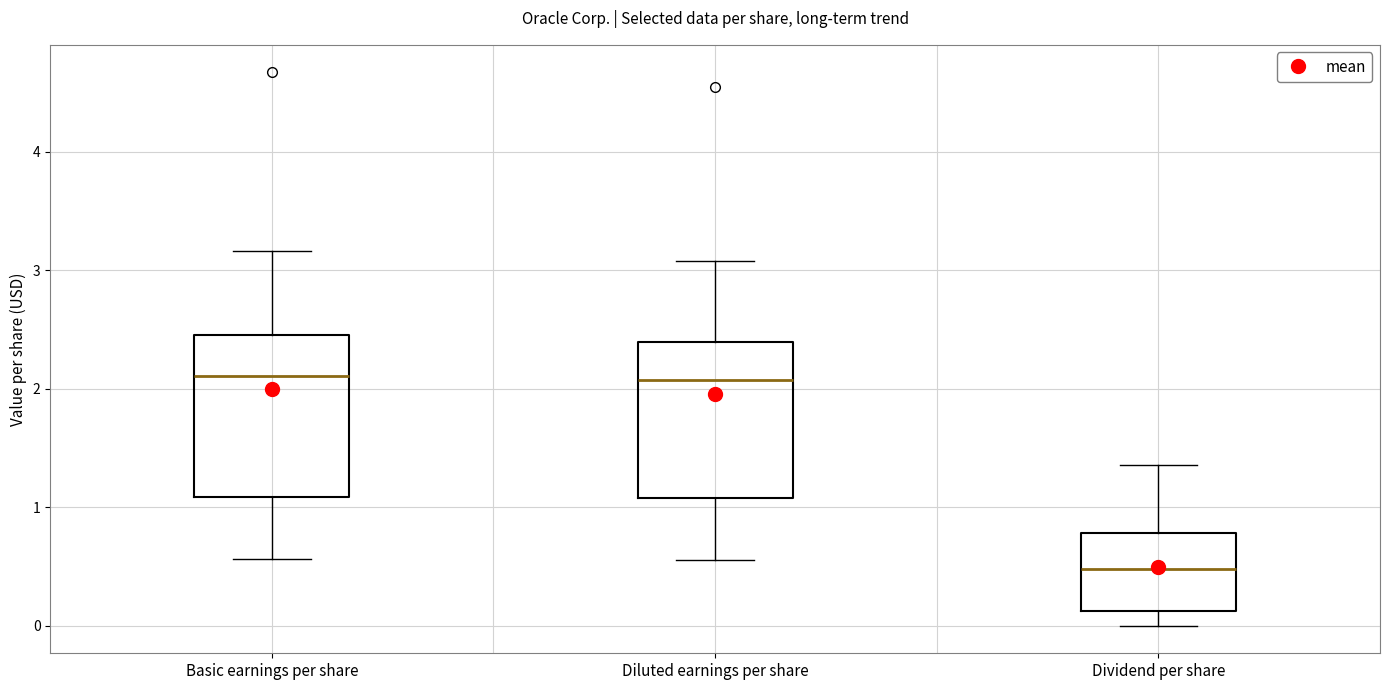

Reading left to right, read every box against the y-axis: the position of its median line, the range the box covers, and the ends of its whiskers. The values are not printed on the chart, so give them approximately, as read against the axis.

Basic earnings per share: median 2.1, box 1.1 to 2.5, whiskers 0.6 to 3.2
Diluted earnings per share: median 2.1, box 1.1 to 2.4, whiskers 0.6 to 3.1
Dividend per share: median 0.5, box 0.1 to 0.8, whiskers 0.0 to 1.4